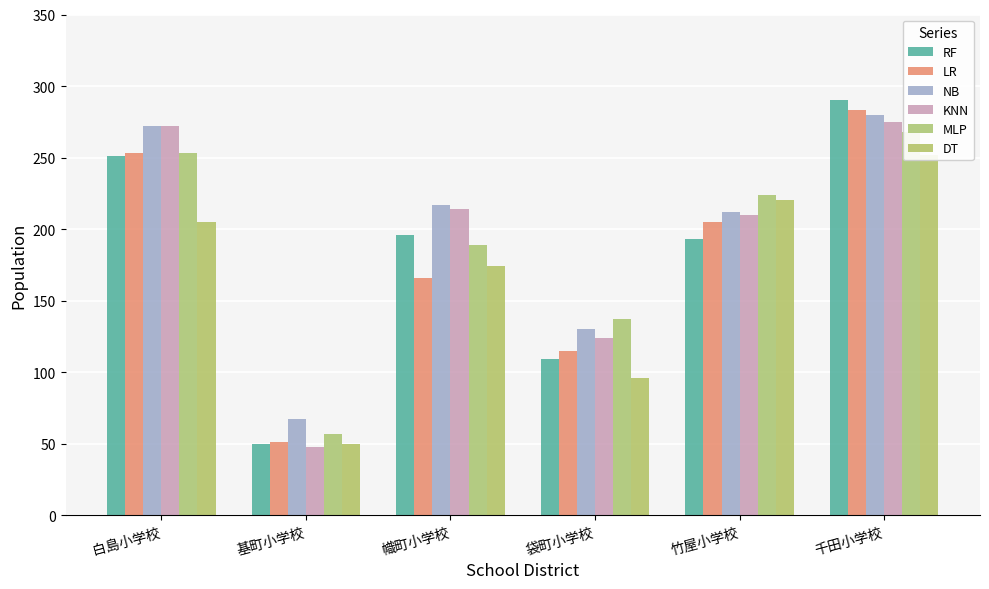

What is the label of the 6th bar from the right?

白島小学校